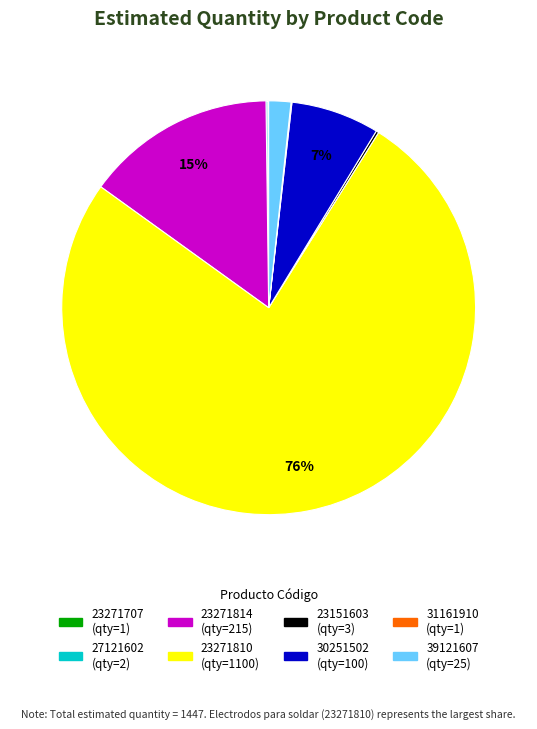

What is the largest slice in the pie chart?

23271810